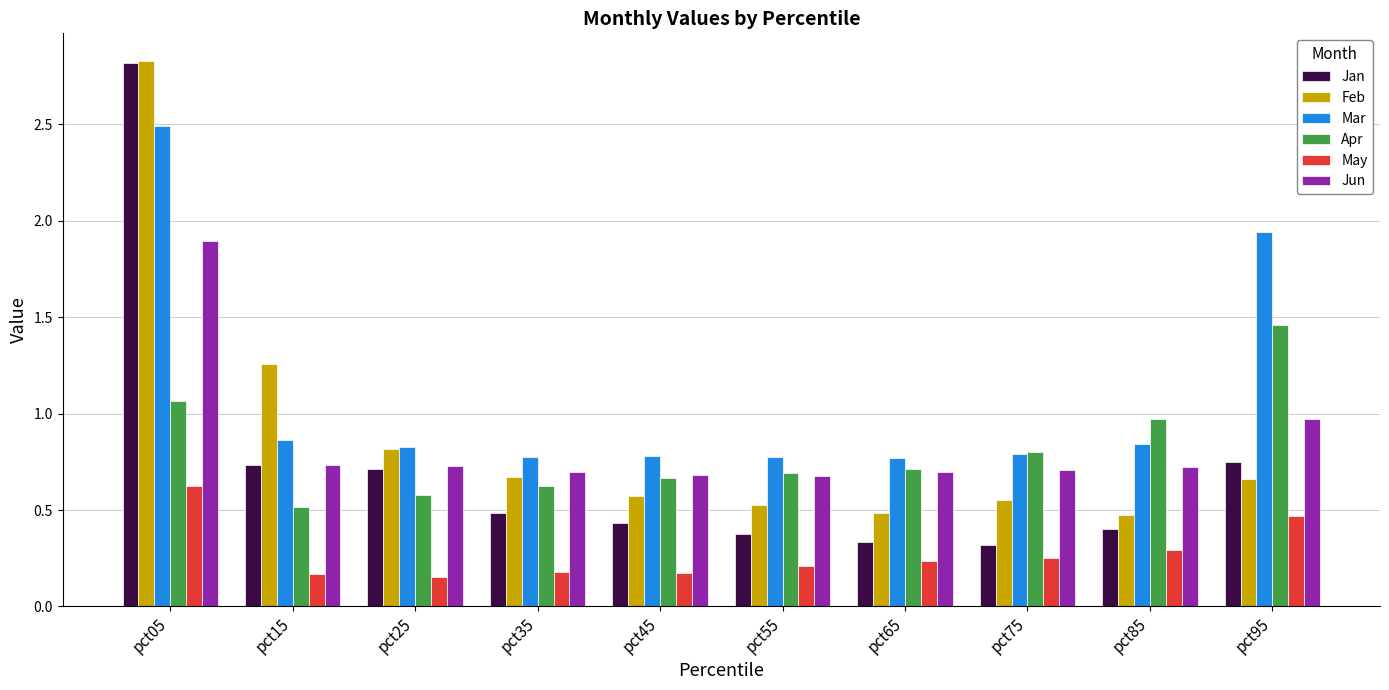

How many groups of bars are there?

10